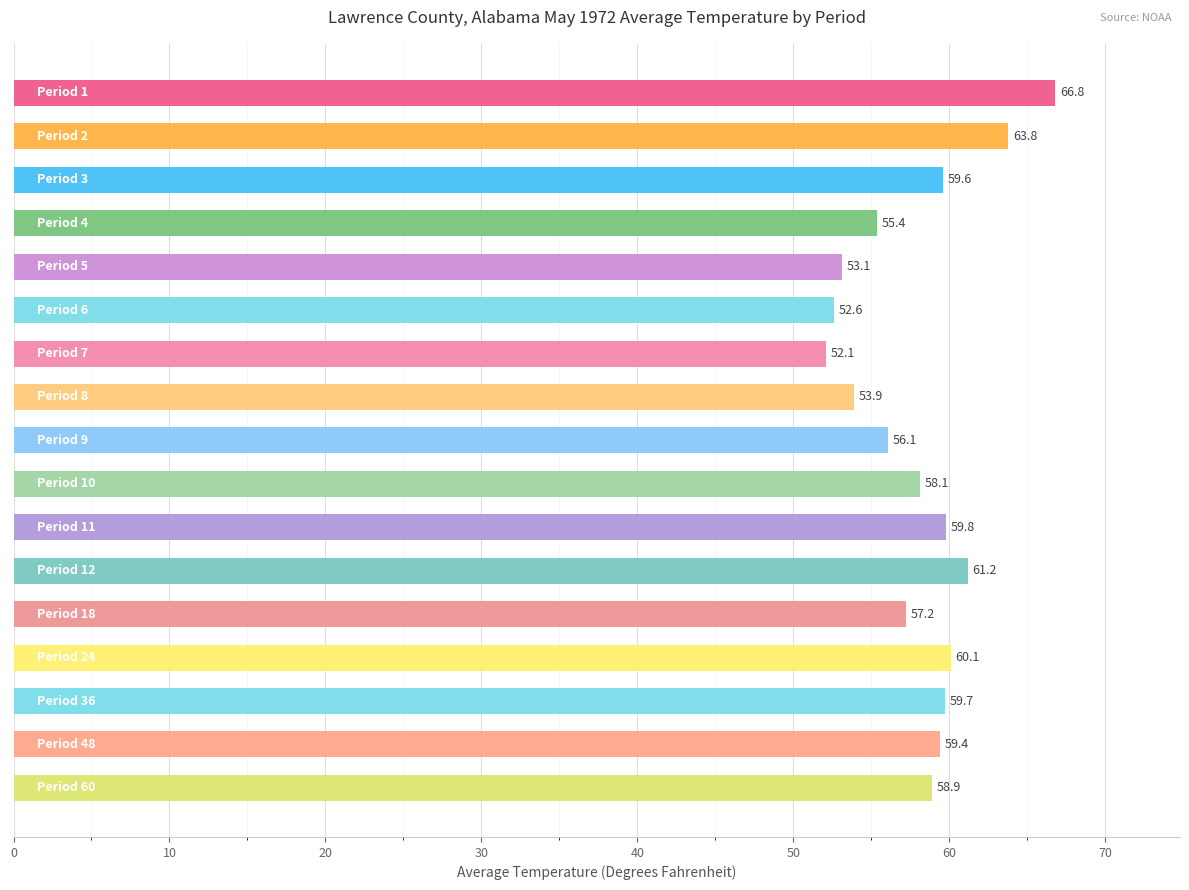

What is the value of the 6th bar from the top?

52.6